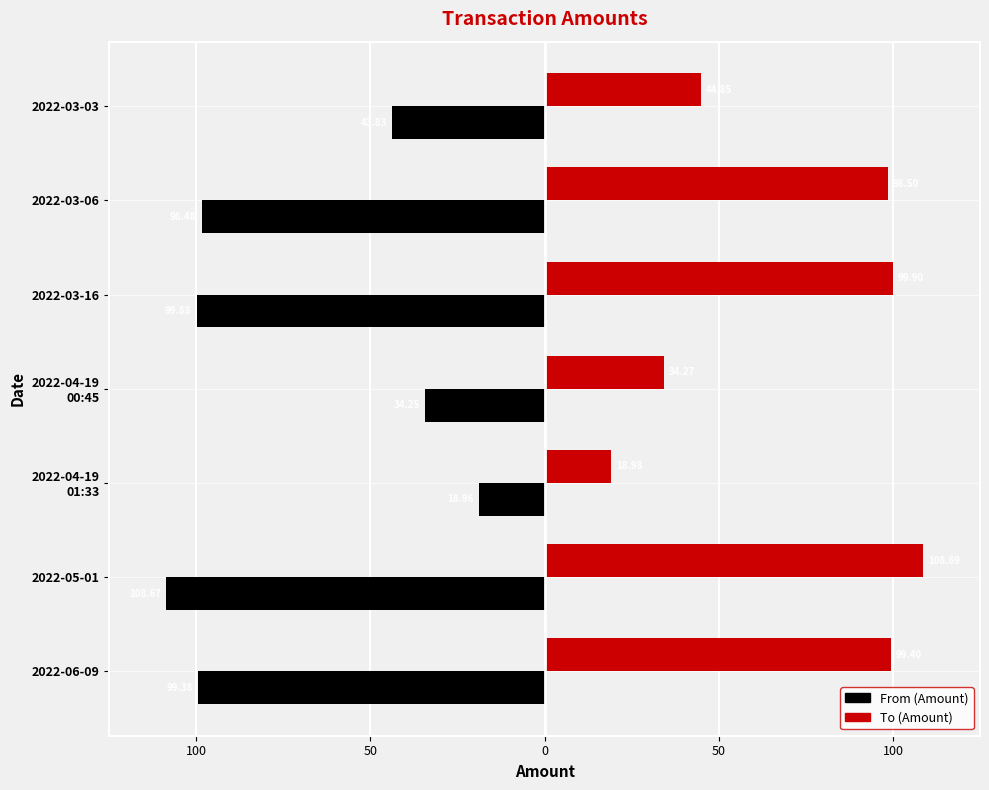

Which series has the widest spread of values?

To (Amount)